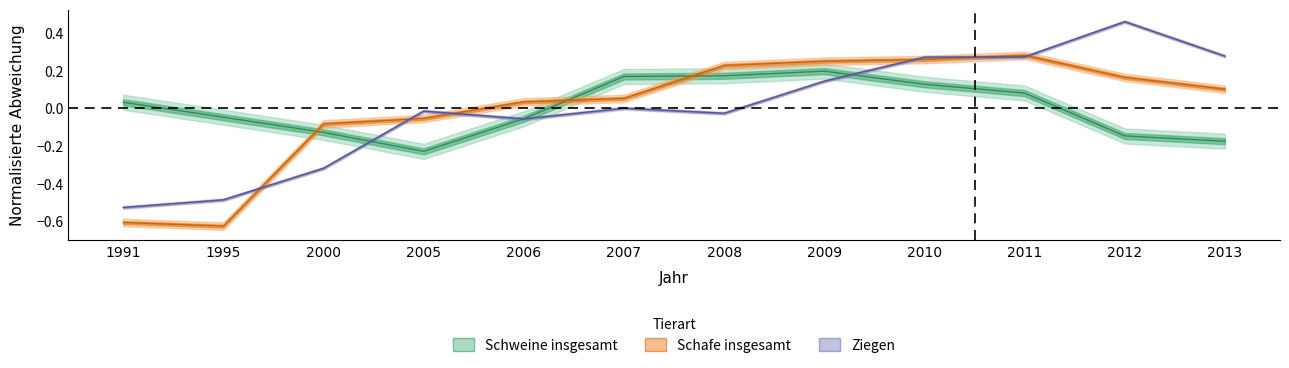

Which series has the largest total across all categories?

Ziegen